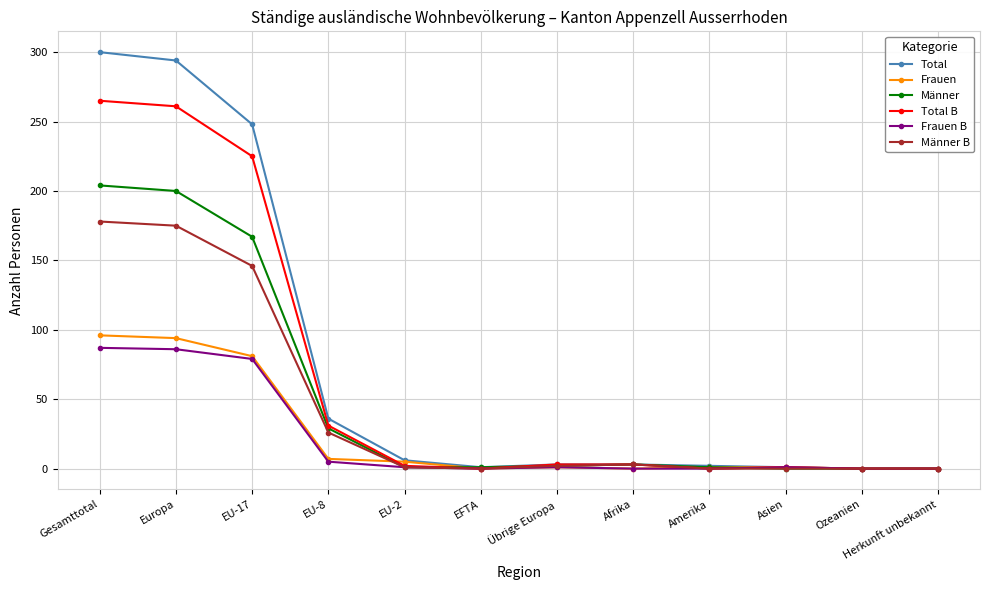

At which label is Frauen closest to 48?

EU-17